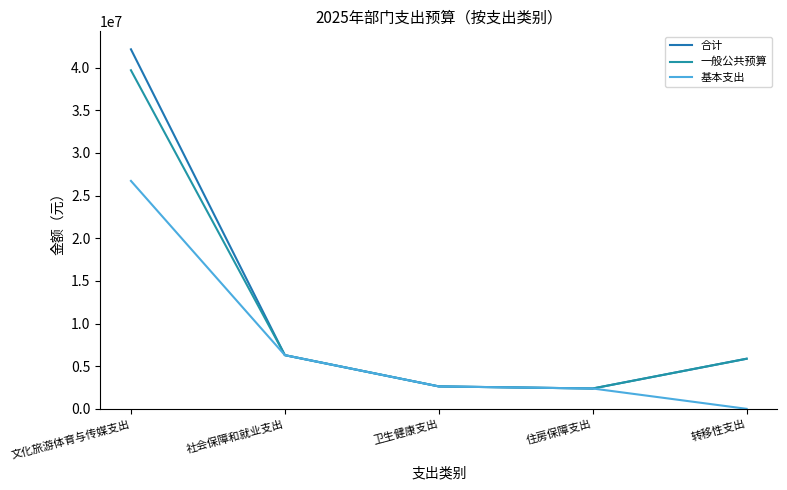

How many categories are shown in the chart?

5